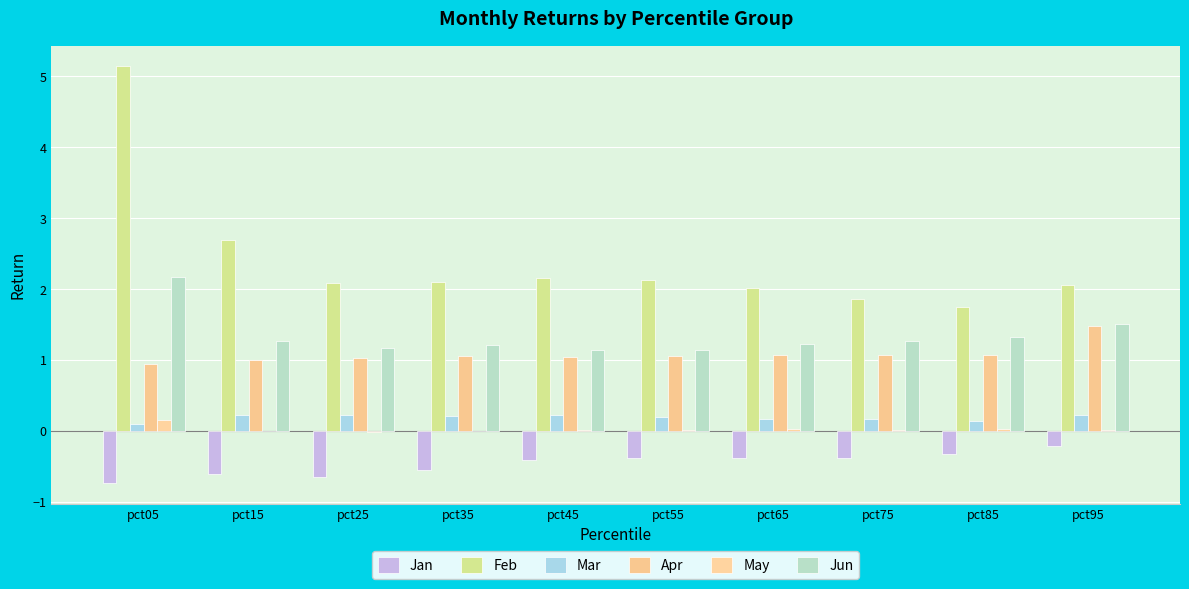

What is the maximum value for May?

0.2